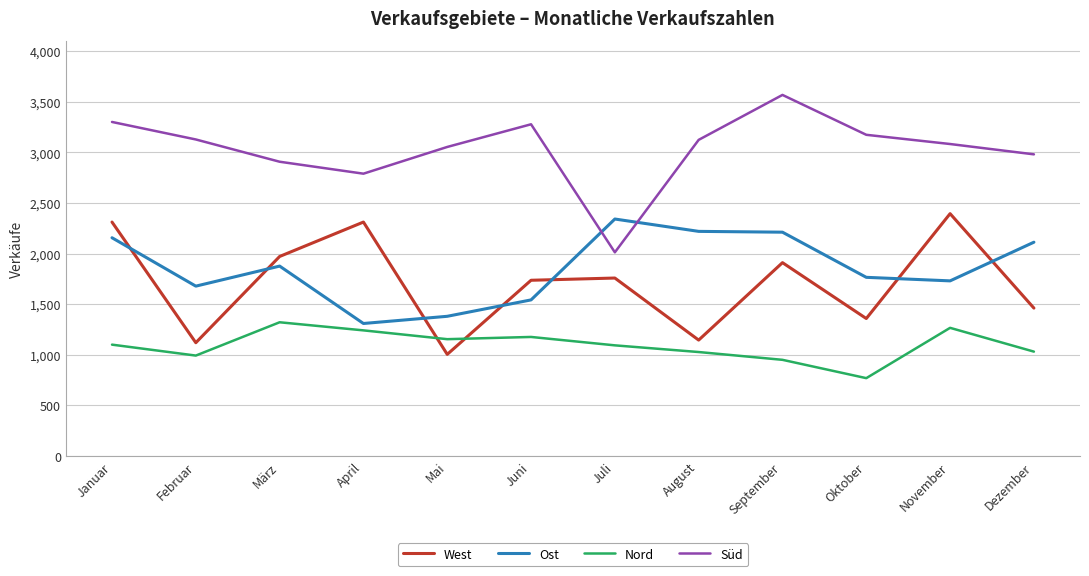

What is the maximum value for Nord?

1321